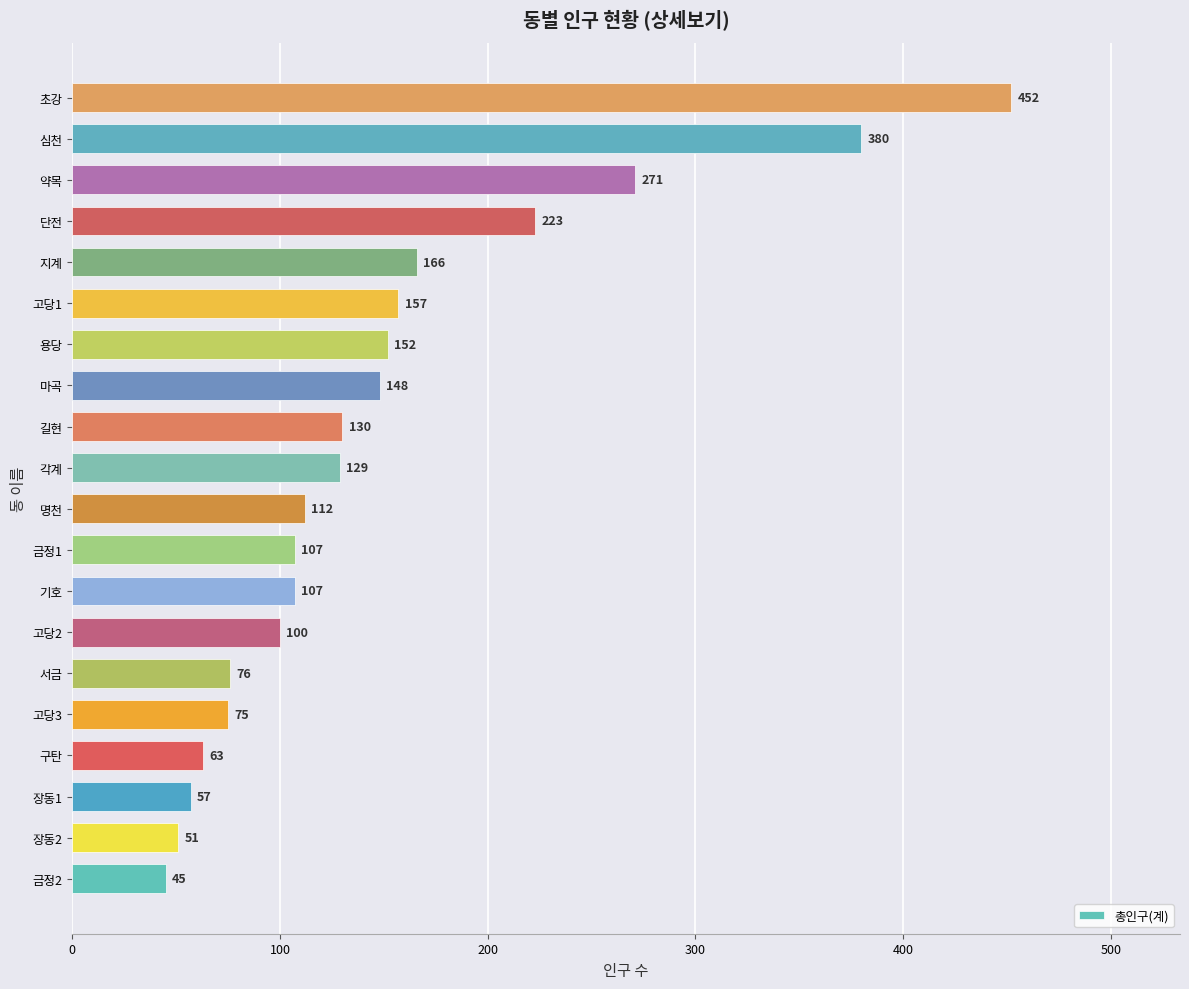

Reading top to bottom, list all the values displayed in this chart.

452	380	271	223	166	157	152	148	130	129	112	107	107	100	76	75	63	57	51	45